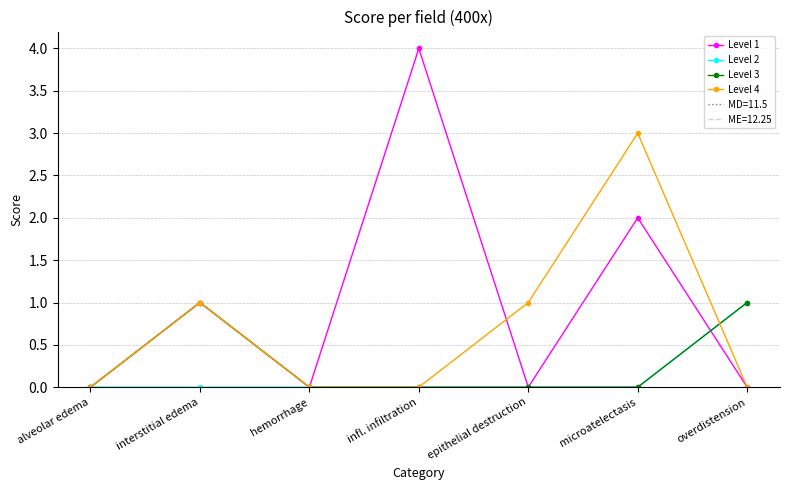

At which label is Level 2 closest to 0?

alveolar edema